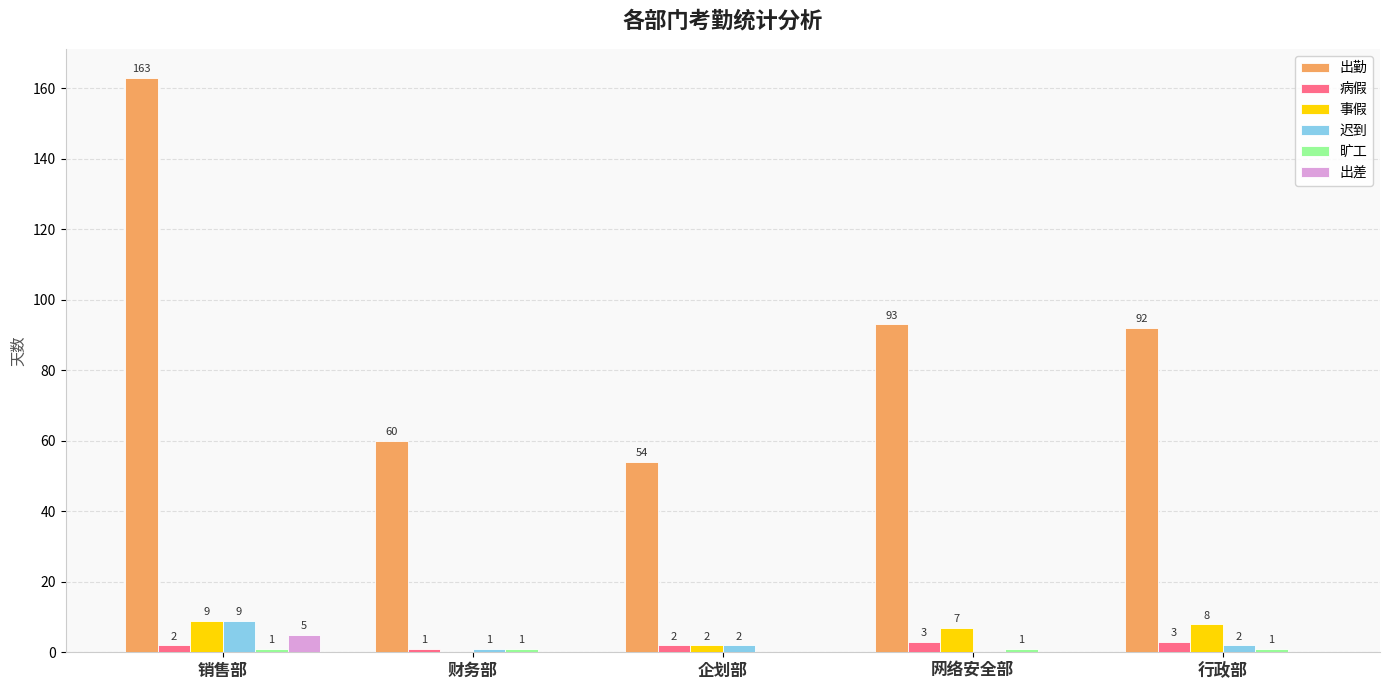

Count the 出差 values in the range 0 to 1.

4